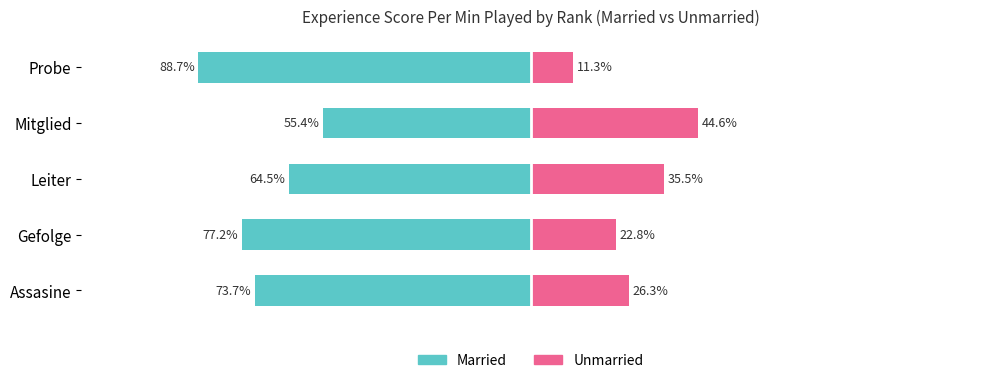

True or false: Married has a value of -27.0 at Gefolge.

False